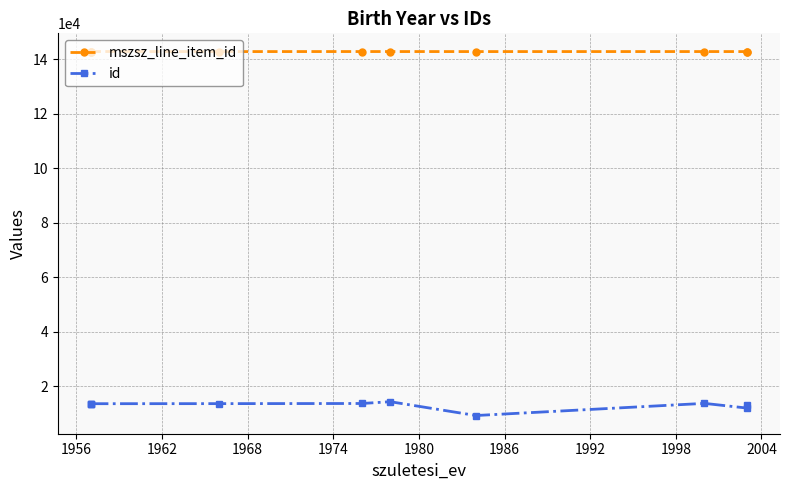

What is the greatest value displayed?

142904